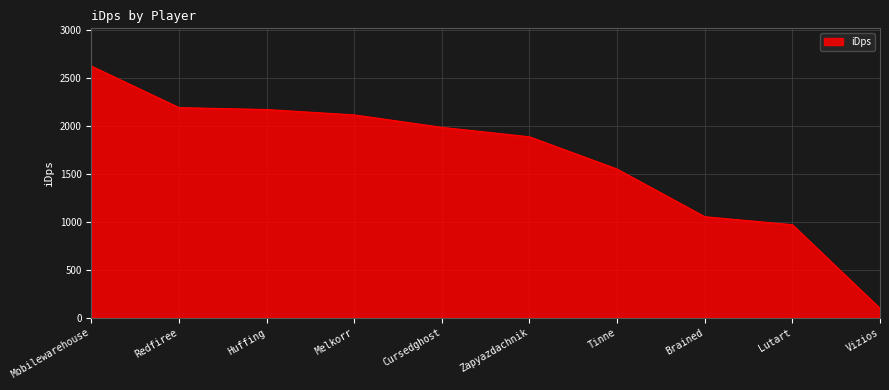

What is the average value?

1663.5